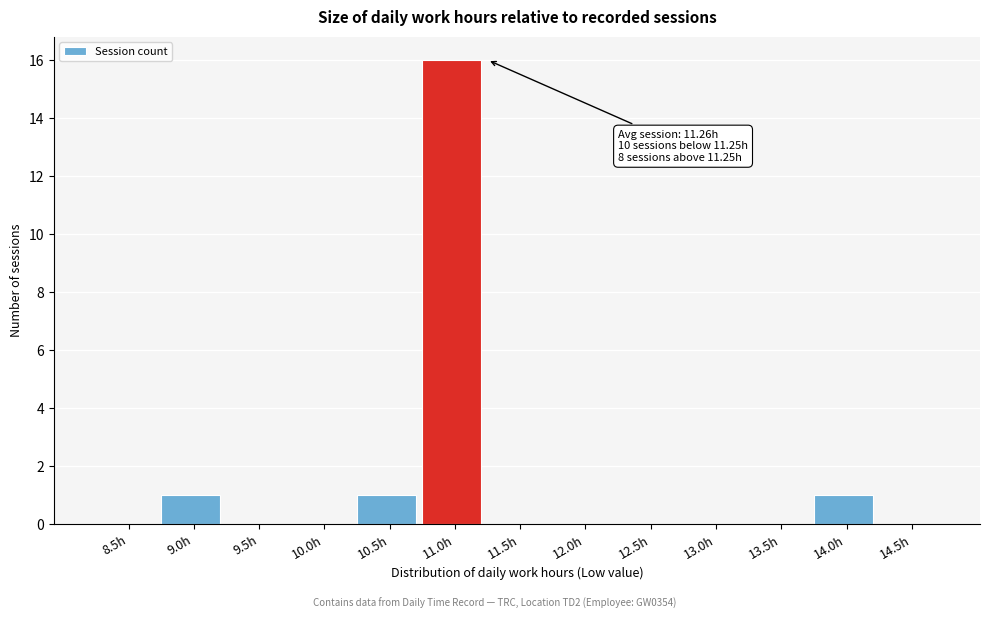

Reading left to right, list all the values displayed in this chart.

8.5h=0	9.0h=1	9.5h=0	10.0h=0	10.5h=1	11.0h=16	11.5h=0	12.0h=0	12.5h=0	13.0h=0	13.5h=0	14.0h=1	14.5h=0